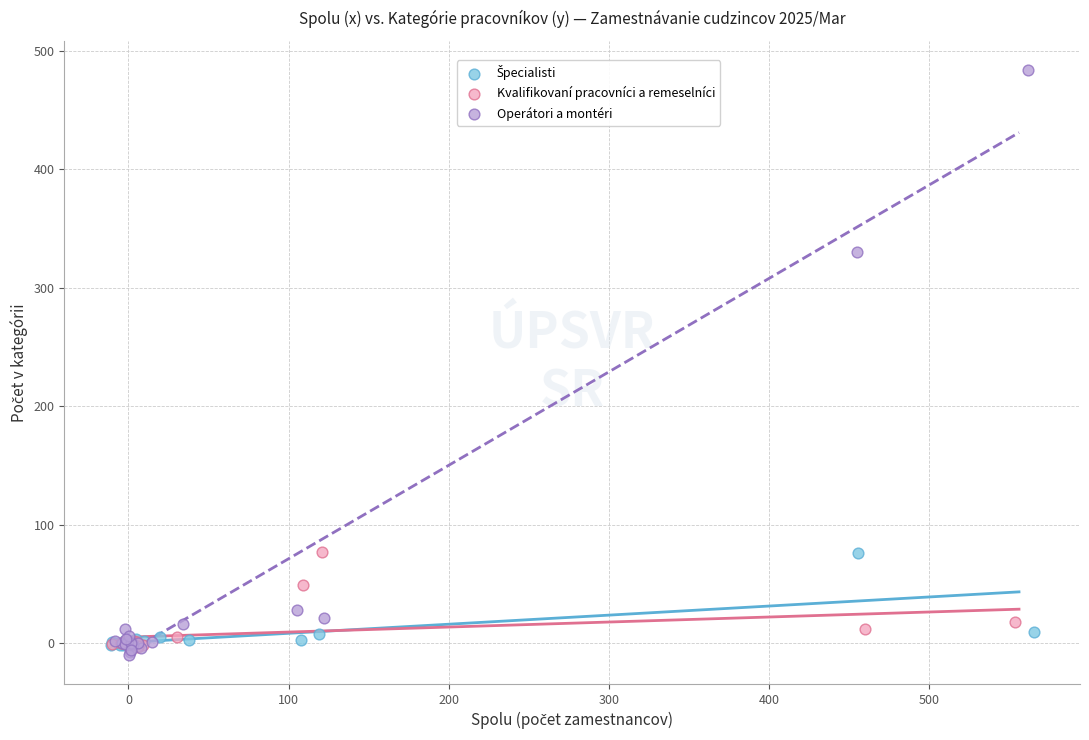

Which series has the largest Y range (max minus min)?

Operátori a montéri